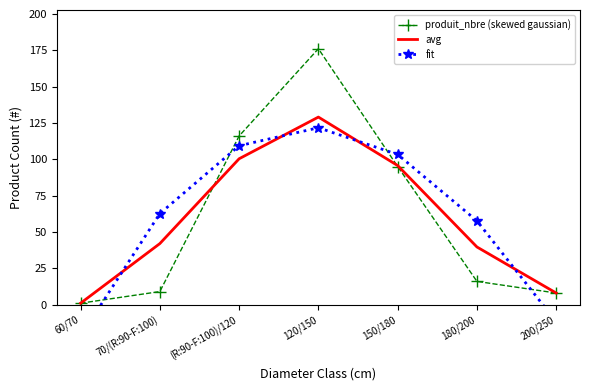

Where is produit_nbre (skewed gaussian) nearest to the value 88?

150/180